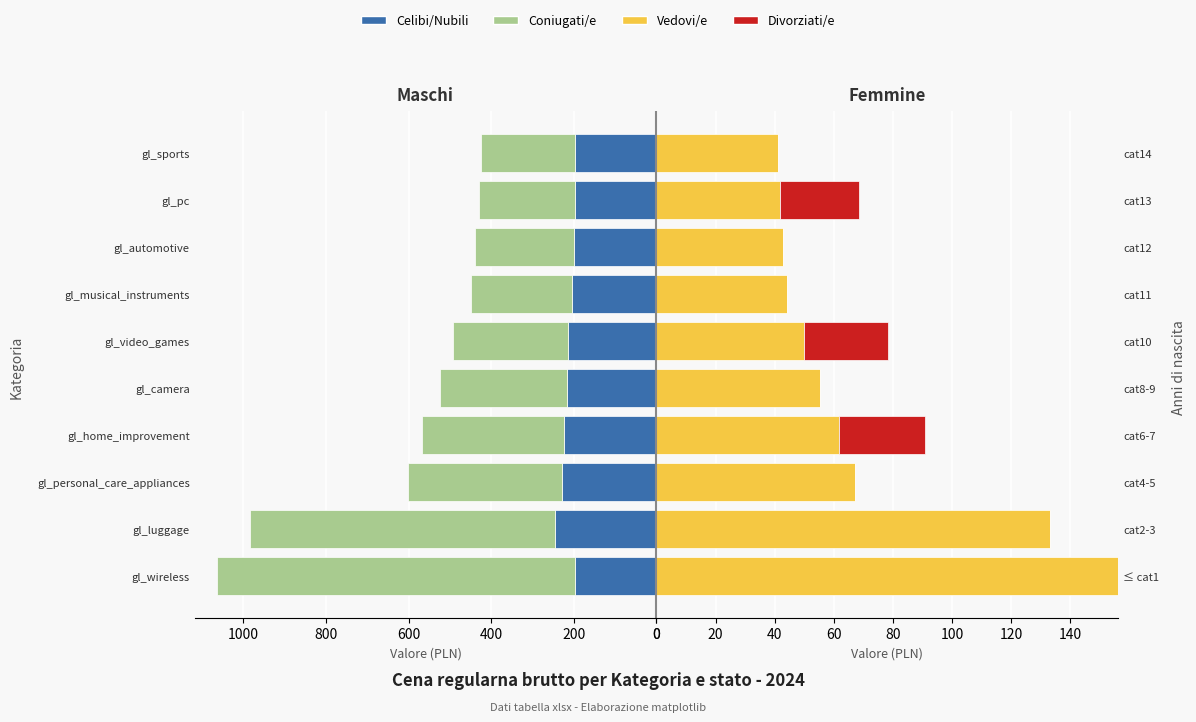

List the series in order of their peak value, highest first.

Coniugati/e, Celibi/Nubili, Vedovi/e, Divorziati/e